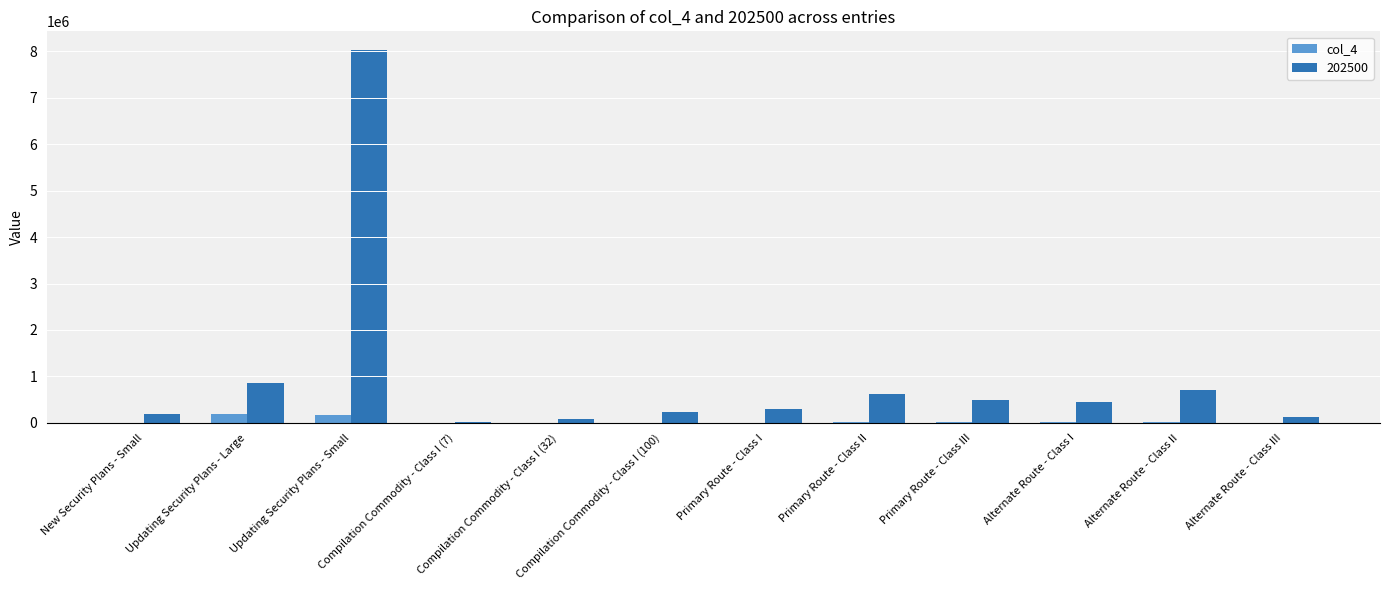

Which label corresponds to the largest value in the chart?

Updating Security Plans - Small